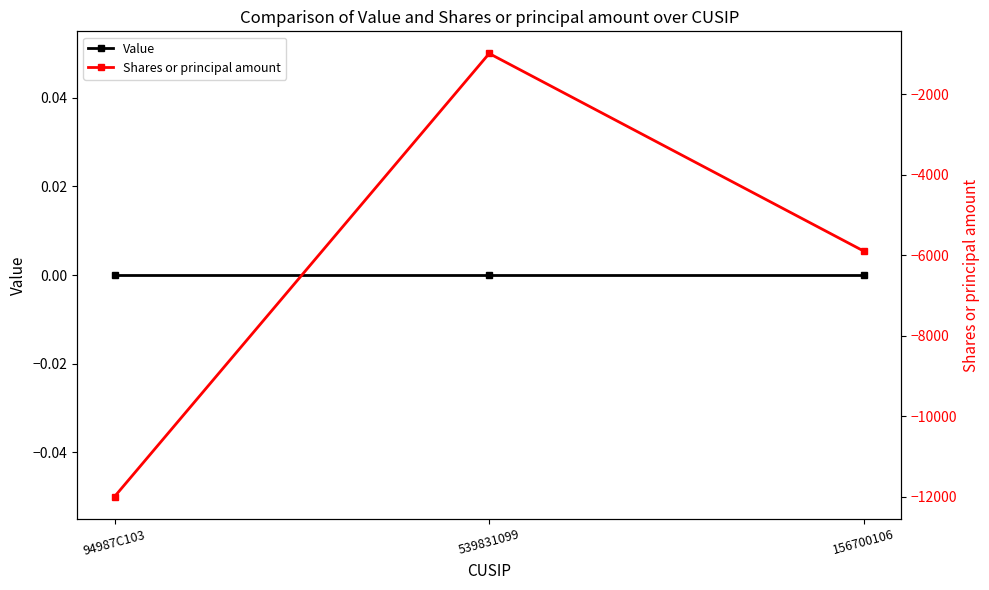

At how many categories does at least one series exceed -6957?

3